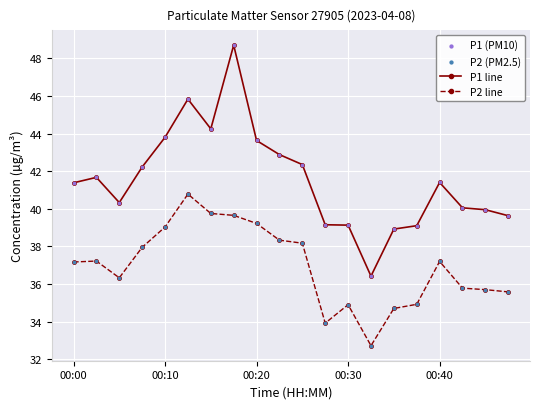

List the series in order of their overall mean, lowest first.

P2 line, P1 line